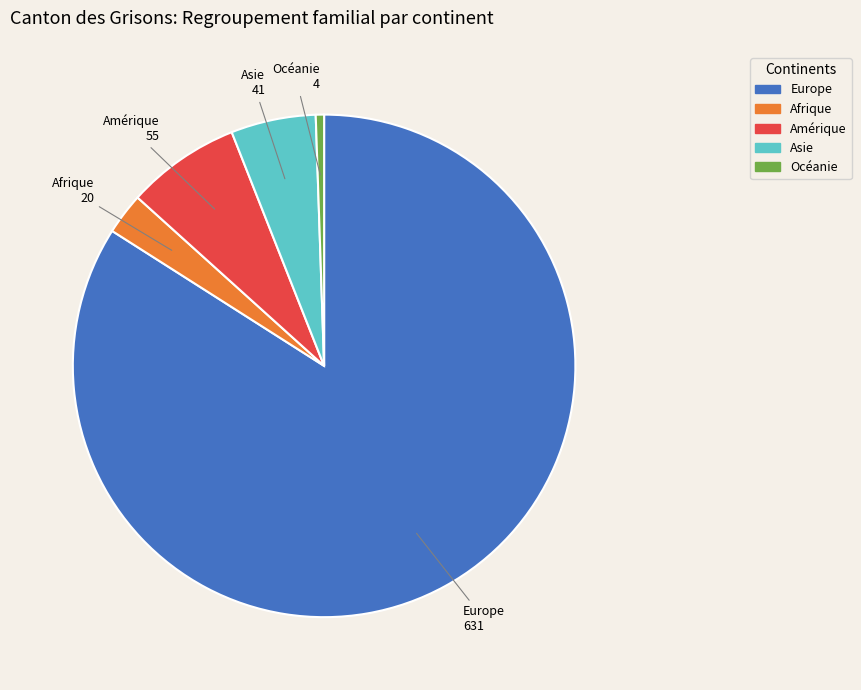

Which slice represents more than half of the pie?

Europe